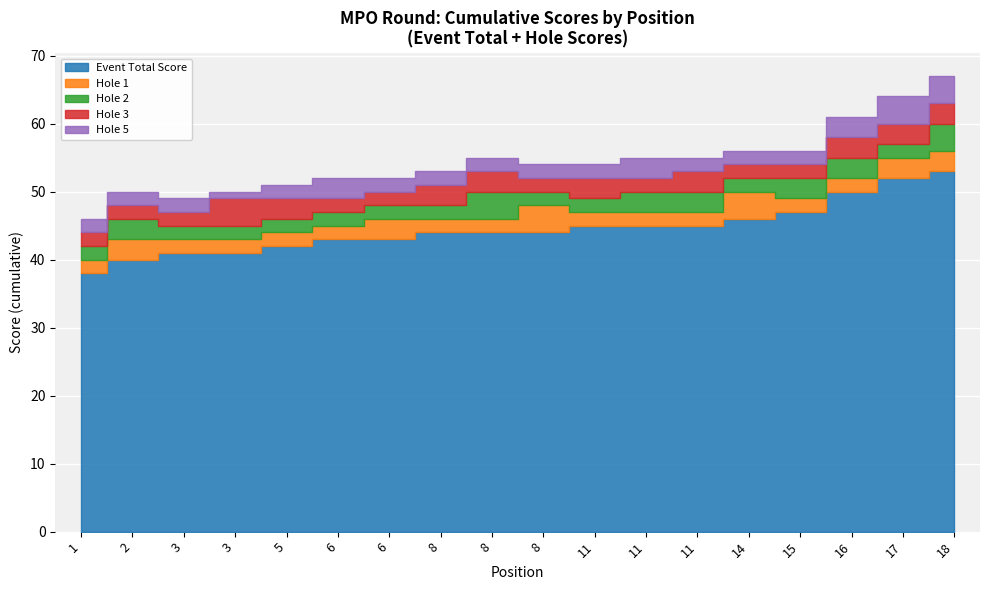

Which series changed the most between 8 and 17?

event_total_score